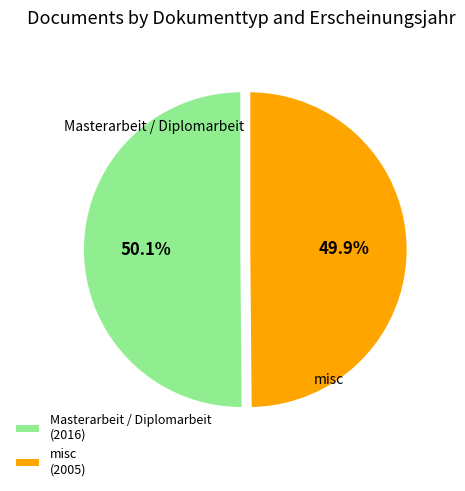

How many segments does this pie chart have?

2